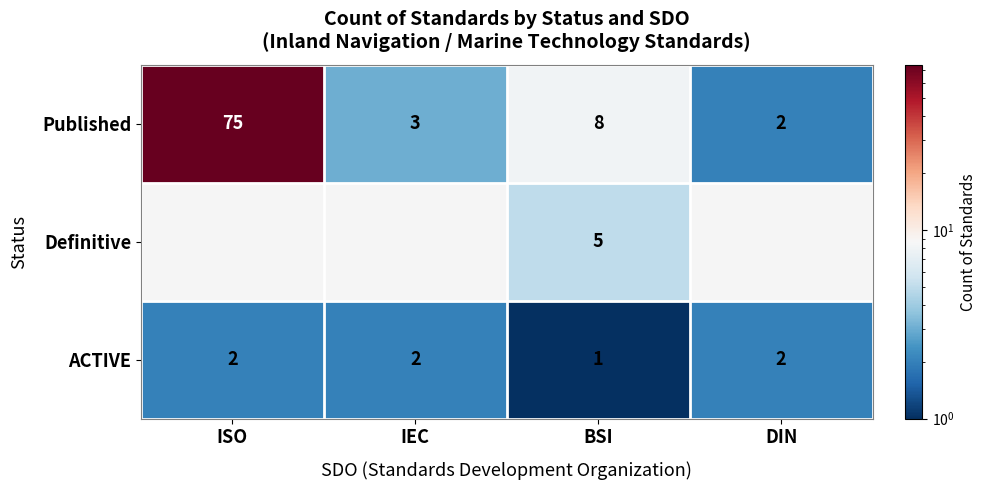

What is the total value across all series at BSI?

14